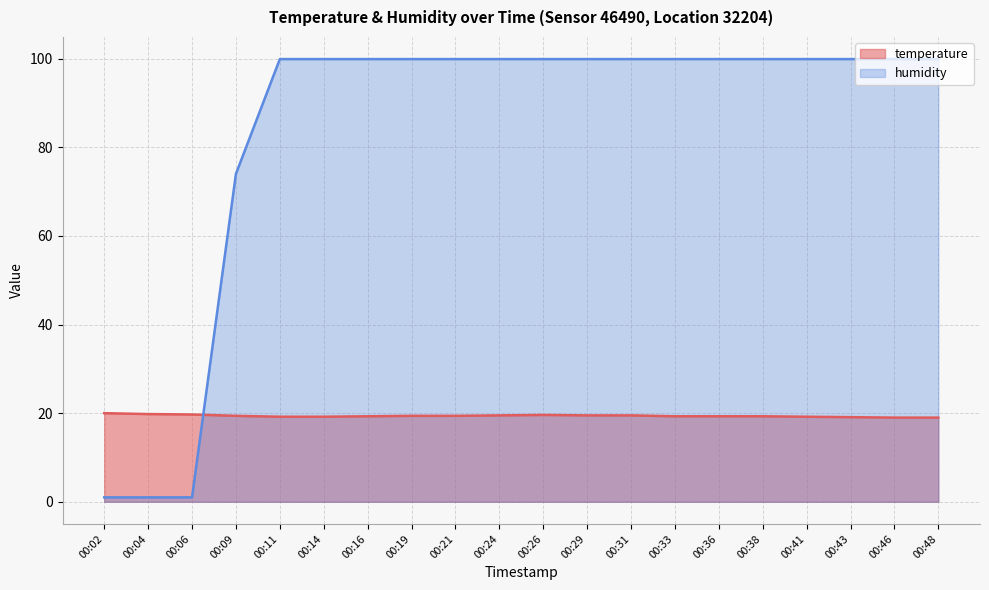

Is it true that humidity equals 37.1 at 00:41?

False